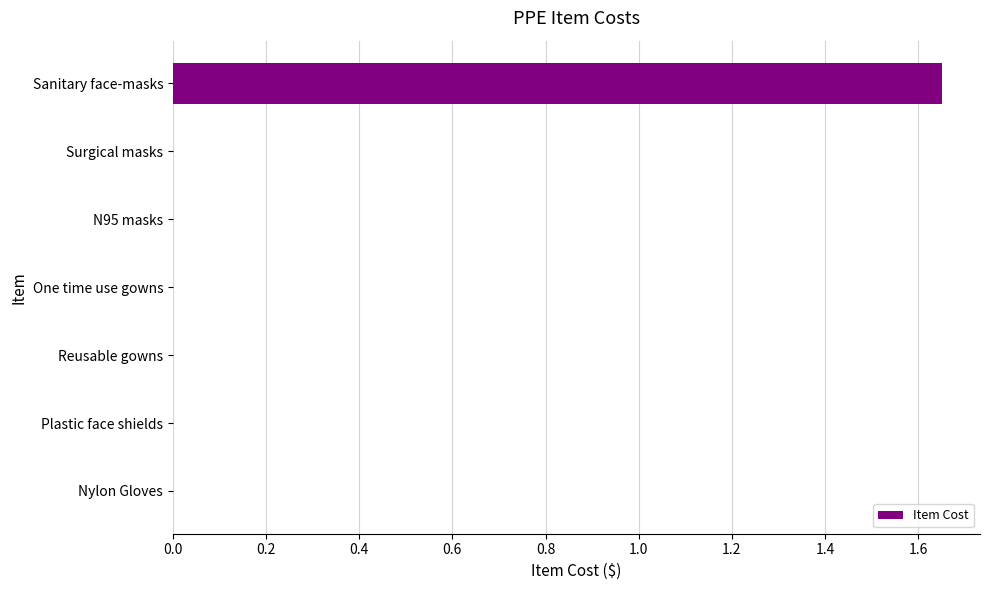

Are the bars grouped side by side (vs. stacked)?

No